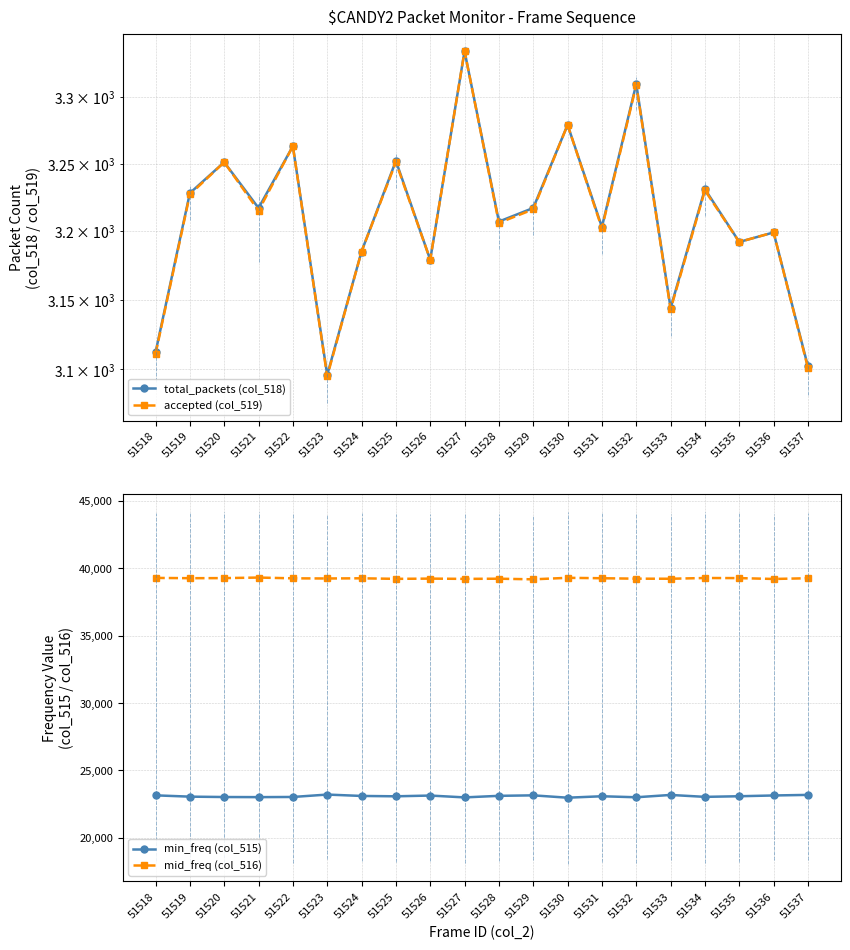

Between 51534 and 51536, which series saw the biggest shift?

min_freq (col_515)